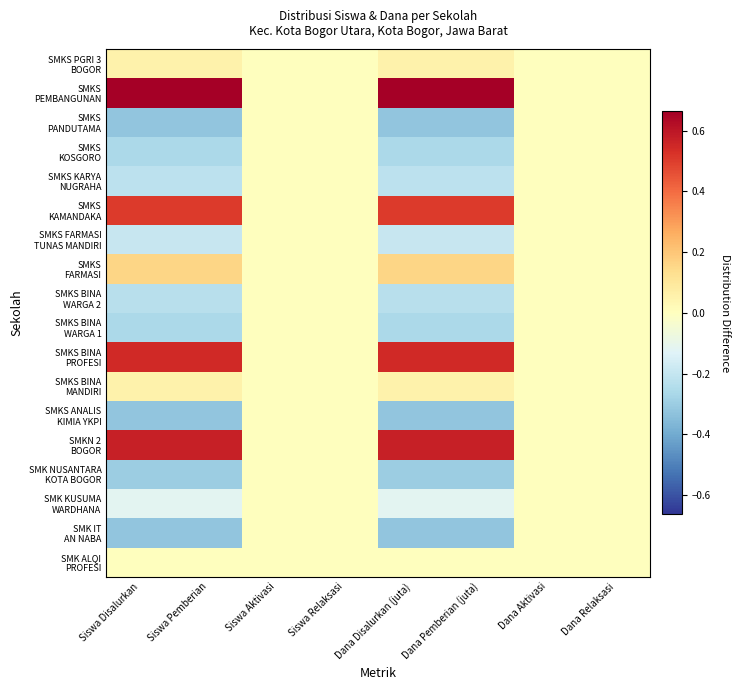

What is the spread (max minus min) of values at Siswa Disalurkan?

1.0